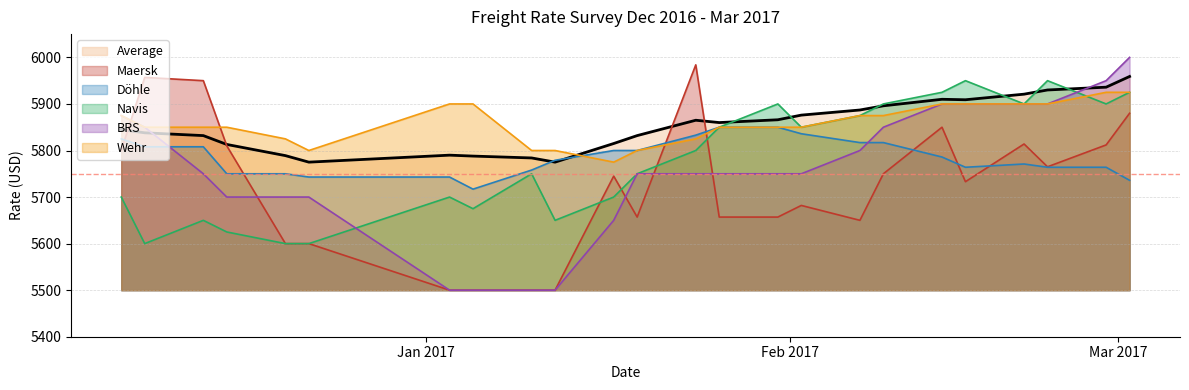

Rank the series by their maximum value, from highest to lowest.

BRS, Maersk, Average, Navis, Wehr, Döhle